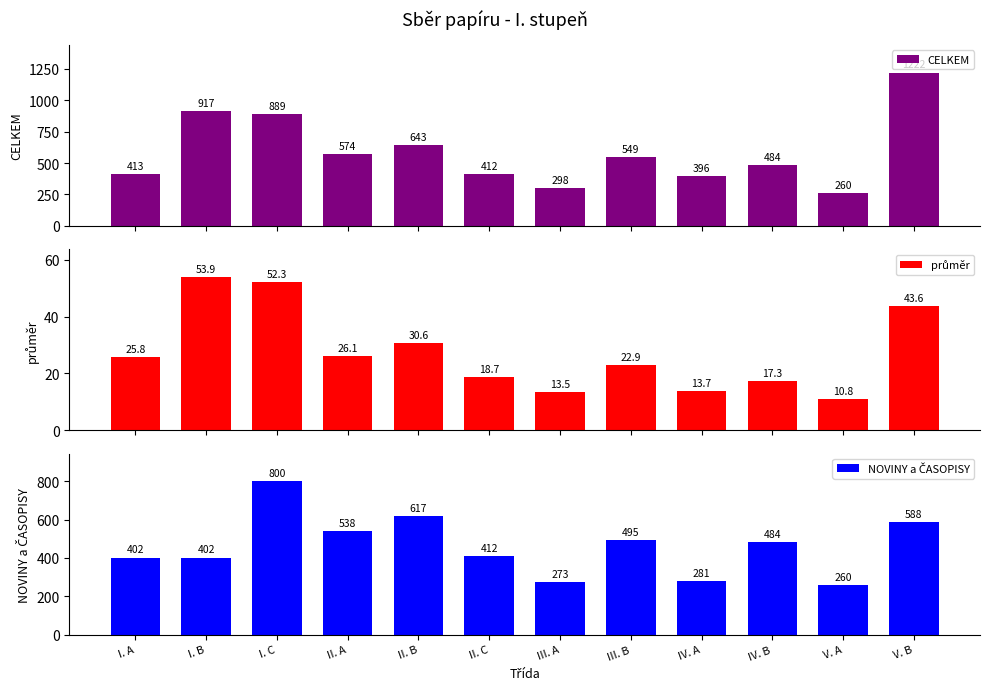

Is the value of CELKEM at IV. B greater than the value of průměr at IV. B?

Yes